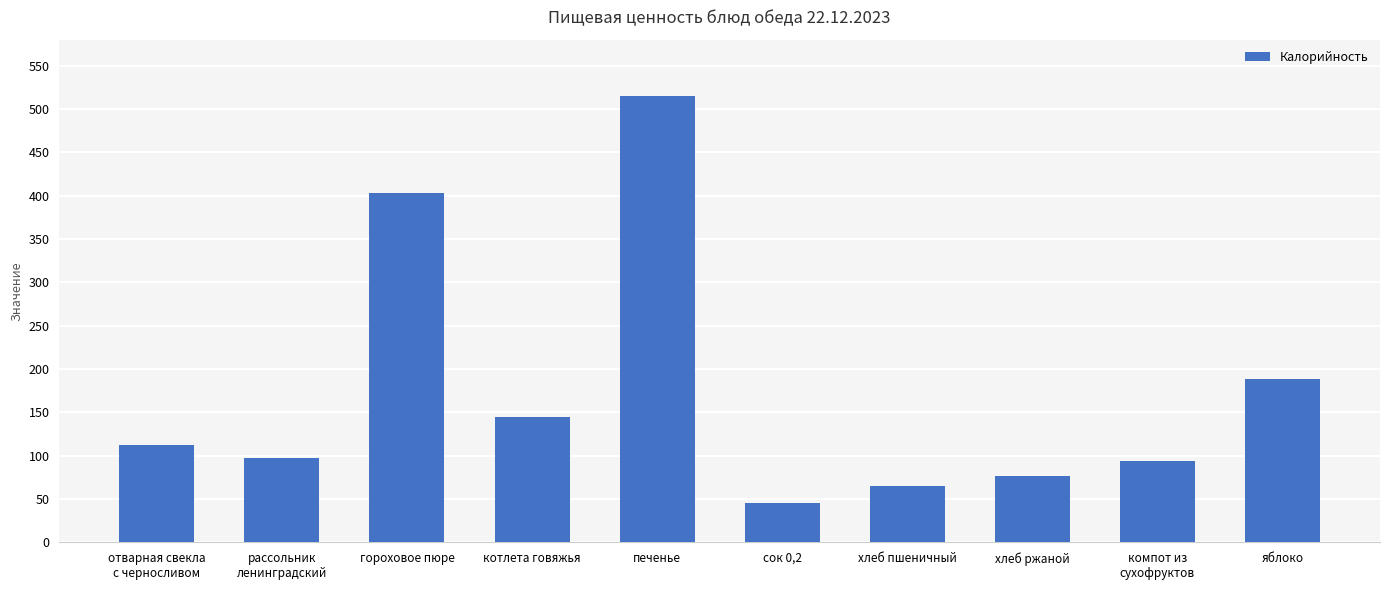

At which category does the chart reach its minimum across all series?

сок 0,2